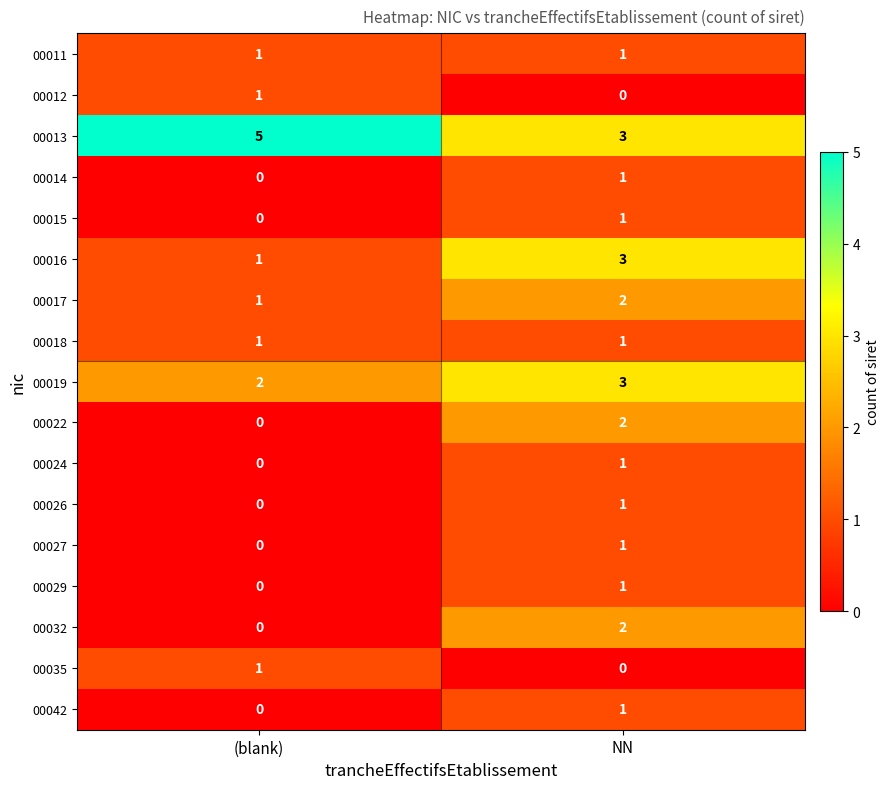

Is it true that 00013 equals 3 at NN?

True